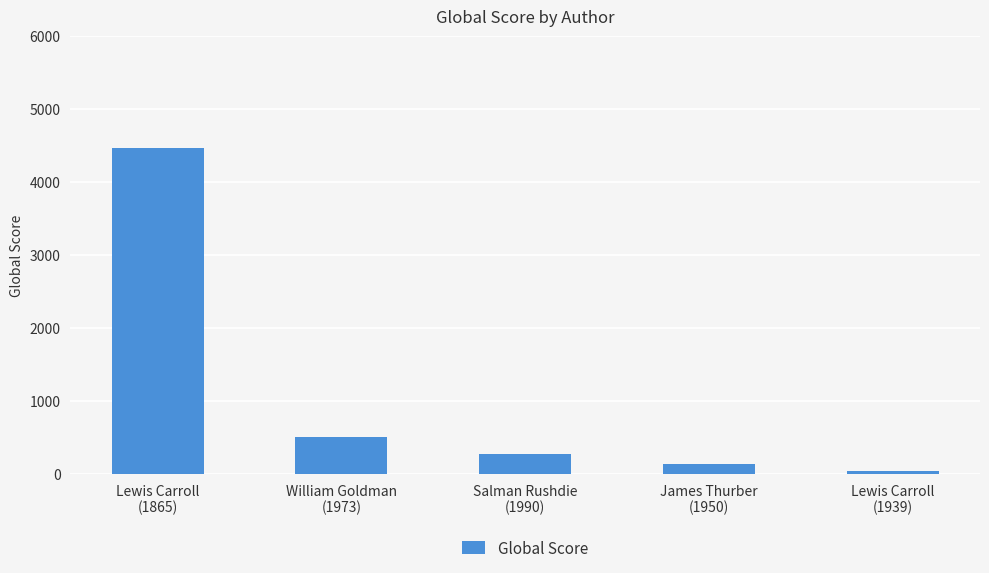

Which category has the lowest value across all series?

Lewis Carroll
(1939)